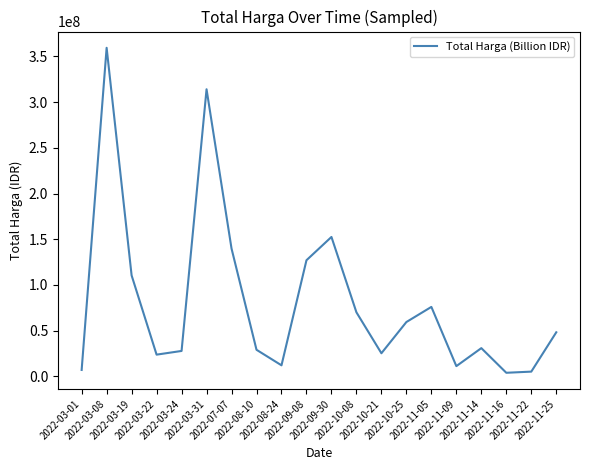

What is the greatest value displayed?

359500000